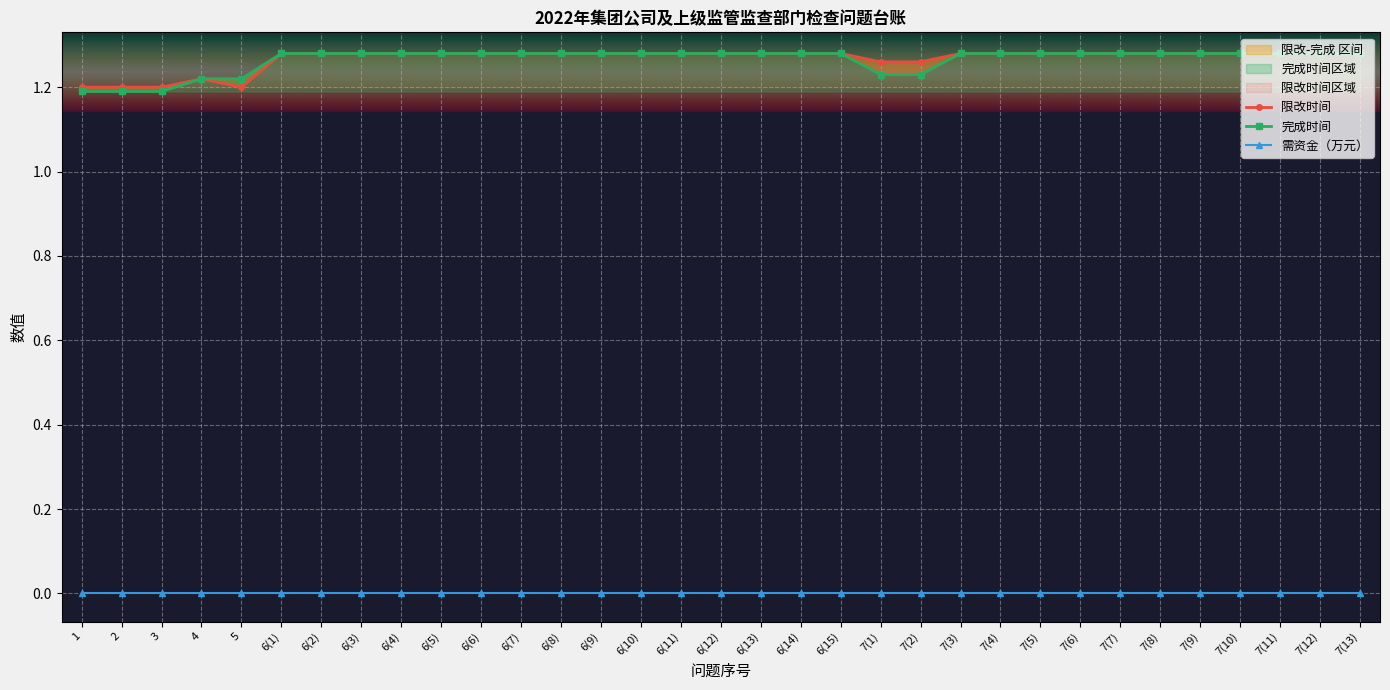

What is the highest value of the 限改时间（数值化） series?

1.3